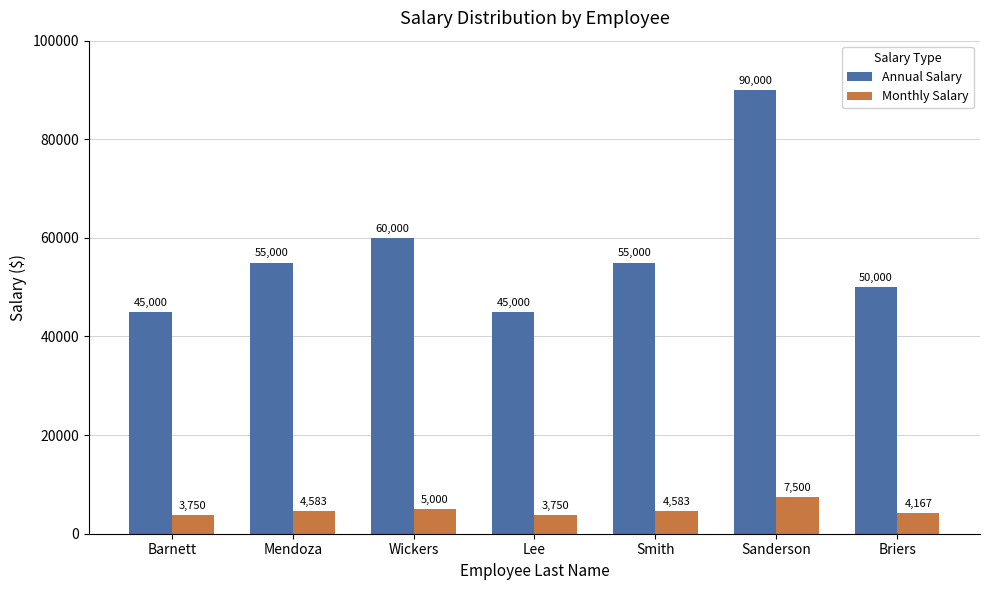

What is the average value of the Monthly Salary series?

4761.9